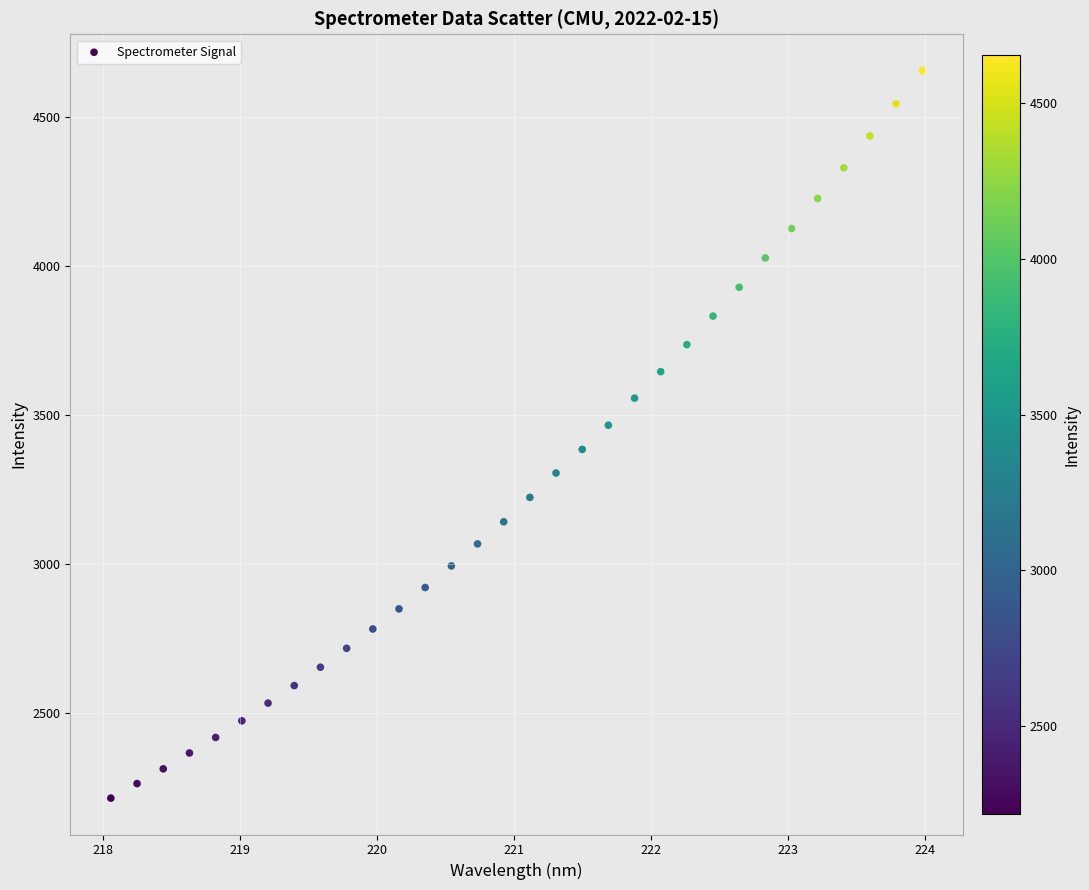

What is the range of Y values (max minus min)?

2440.9